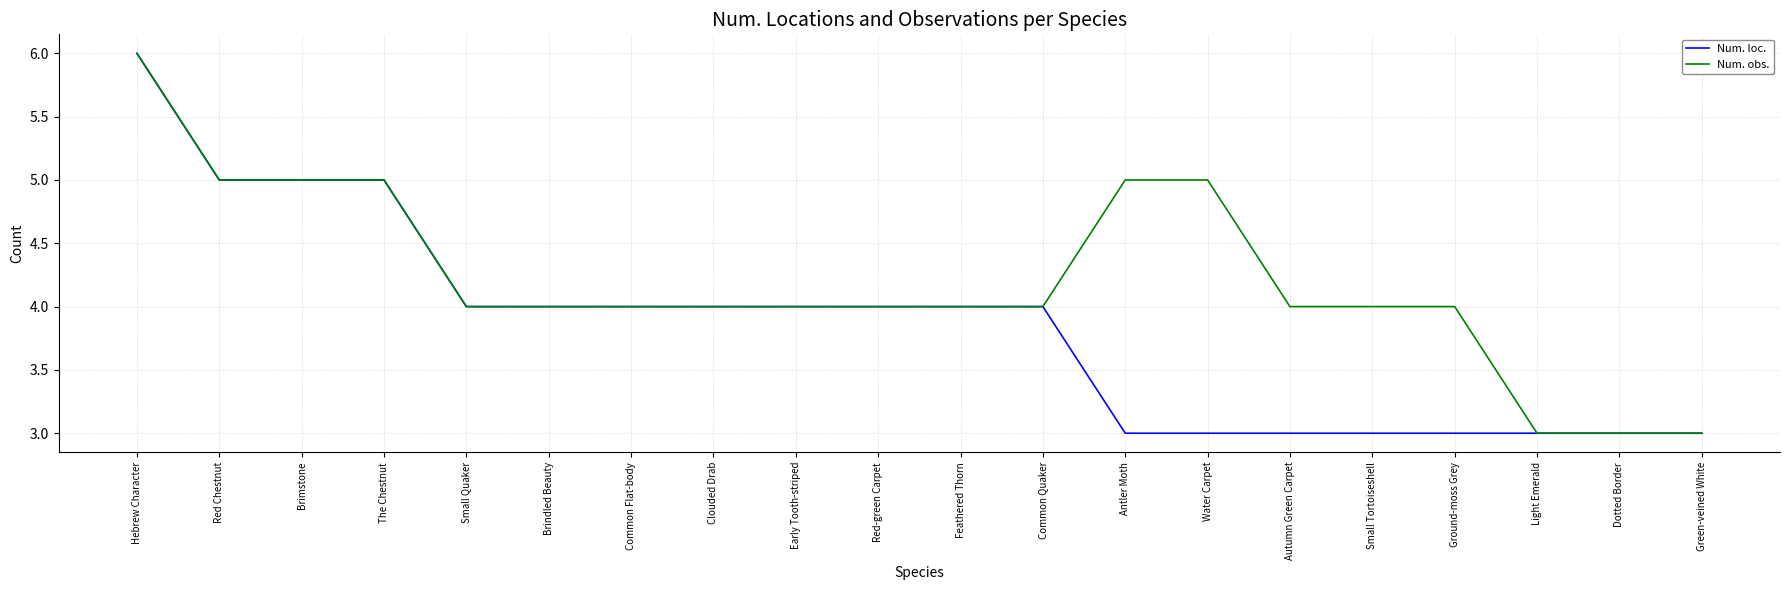

Is the value of Num. obs. at Water Carpet greater than the value of Num. loc. at Feathered Thorn?

Yes